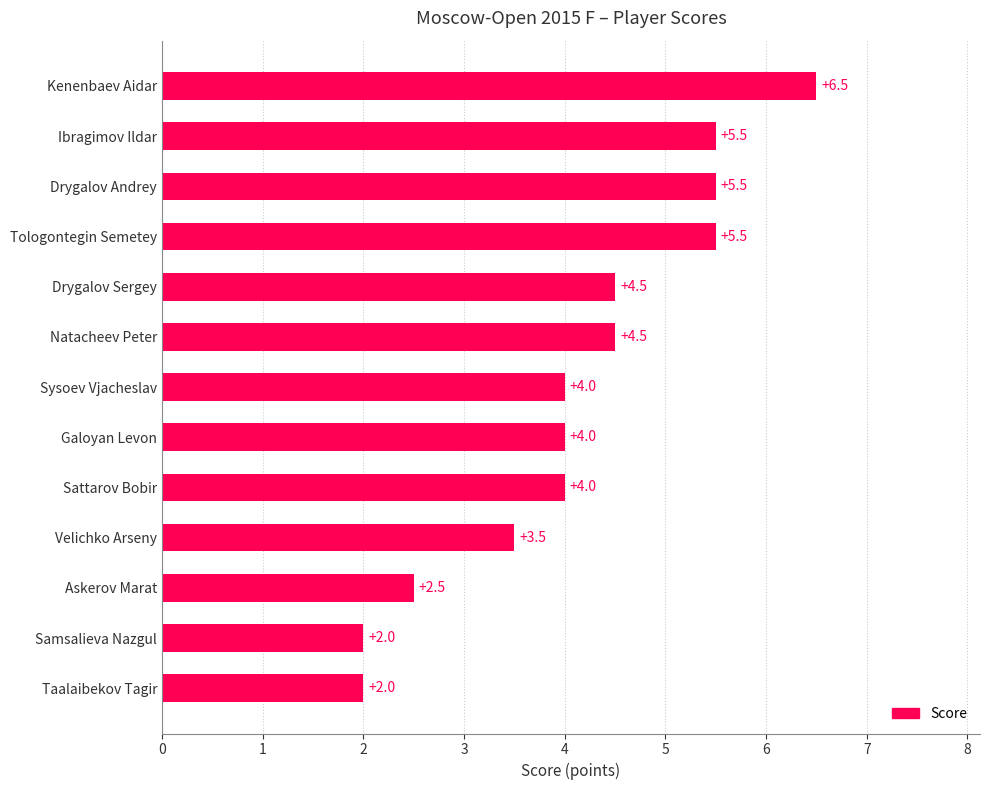

The chart shows a value of 4.2 at Askerov Marat. True or false?

False